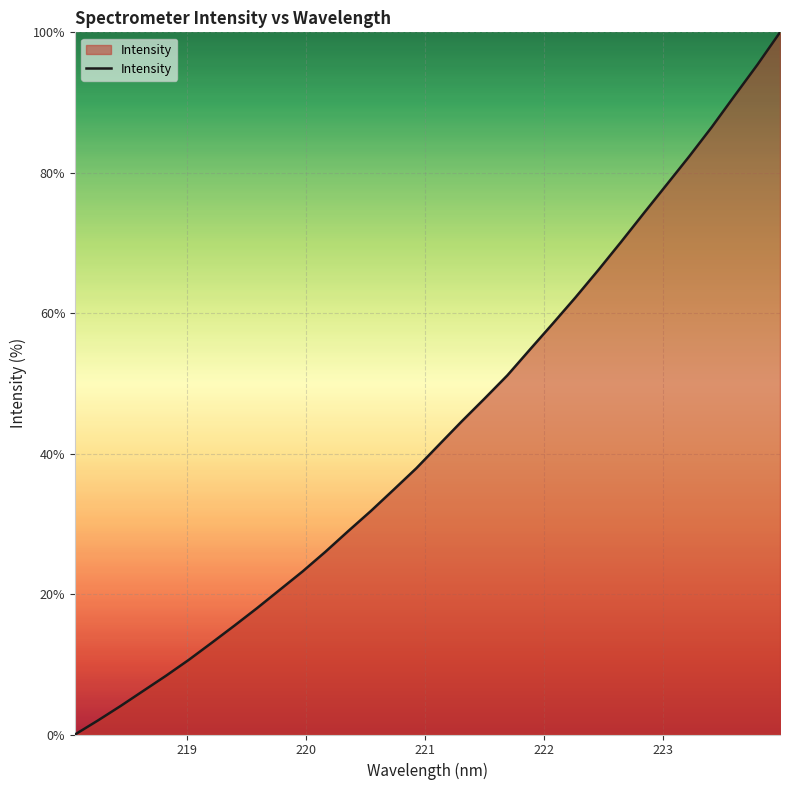

How many series are shown in this chart?

1